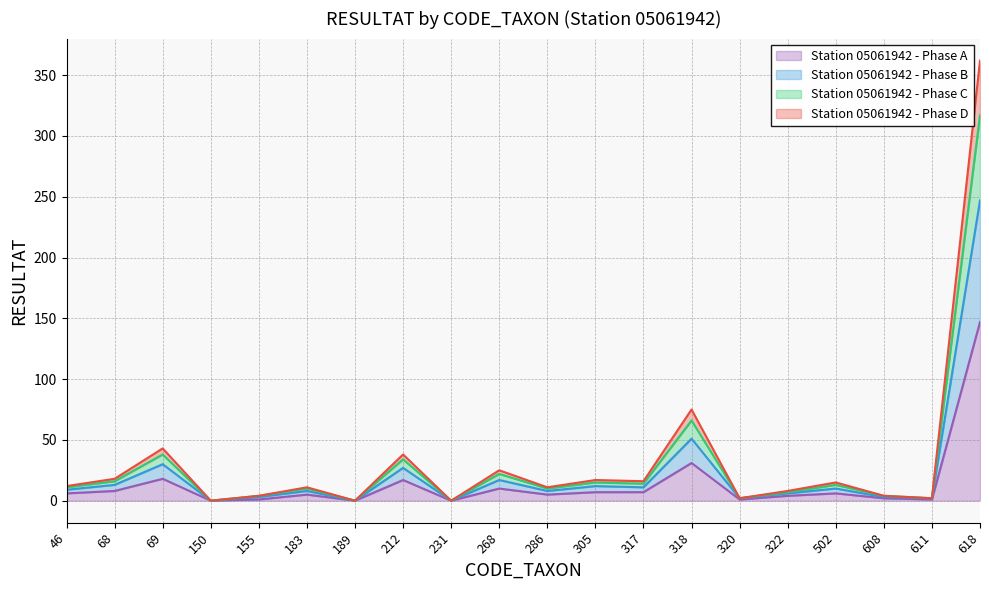

What is the sum of all Station 05061942 - Phase A values?

276